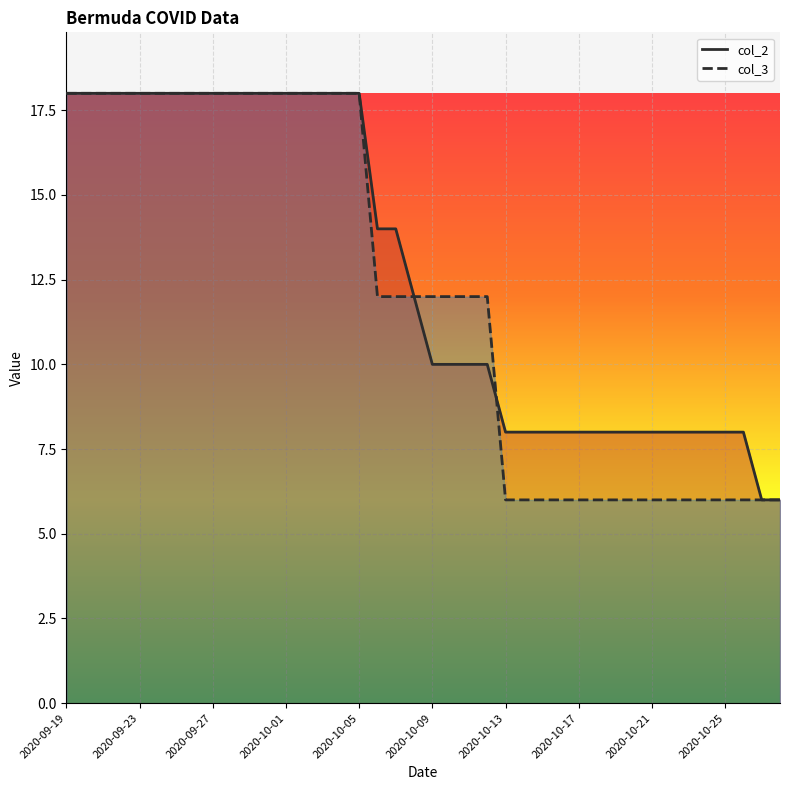

Which category has the lowest value in the col_2 series?

2020-10-27